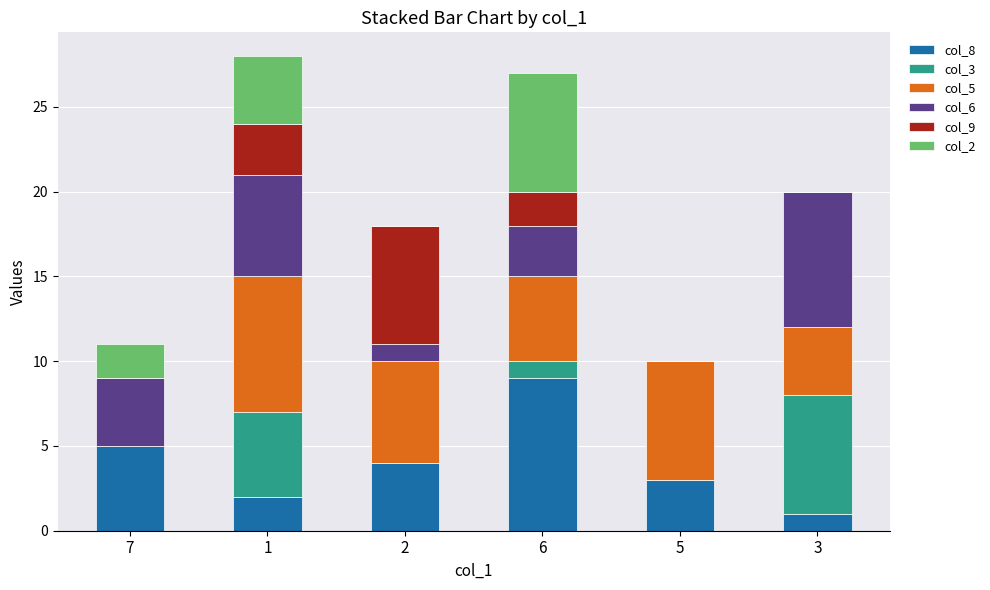

The col_8 series shows 4 at 2. True or false?

True